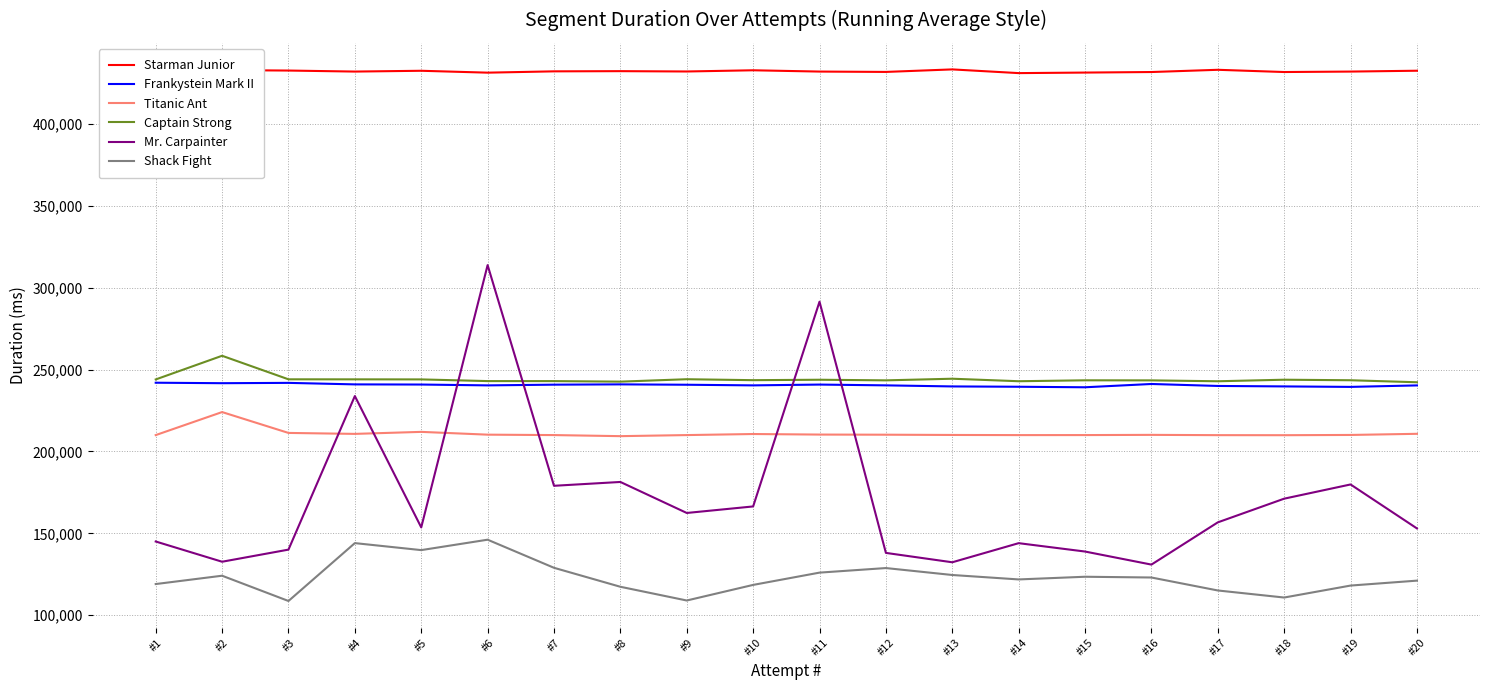

True or false: Frankystein Mark II and Starman Junior intersect in this chart.

False